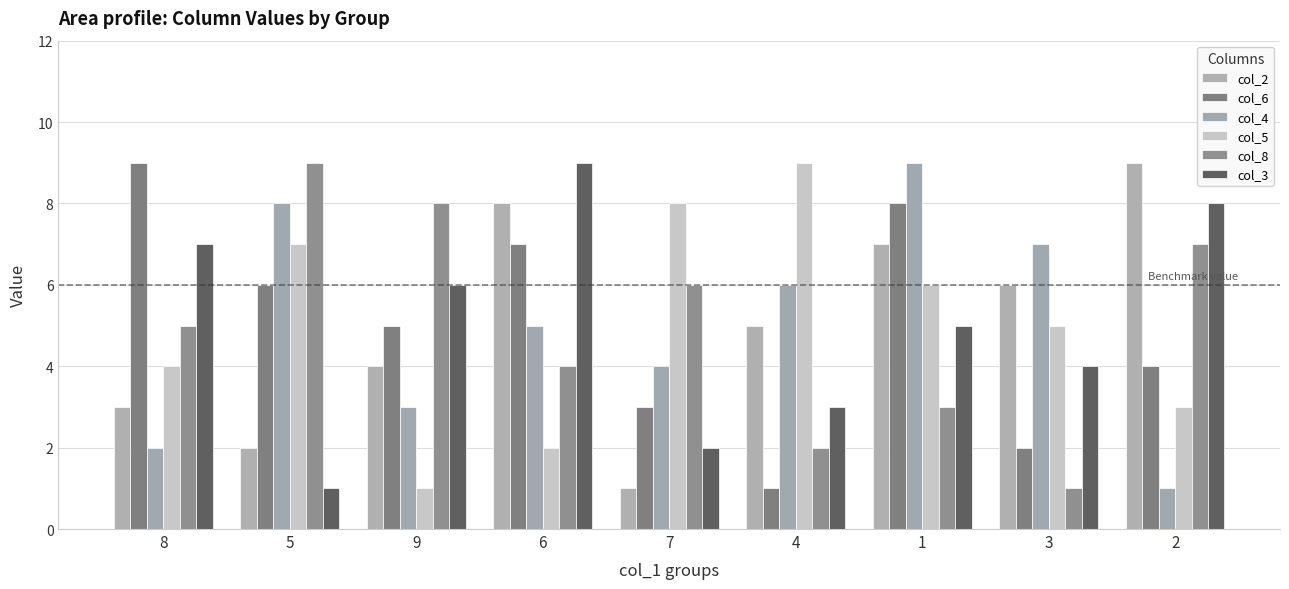

List the labels in order of col_2 value, largest first.

2, 6, 1, 3, 4, 9, 8, 5, 7